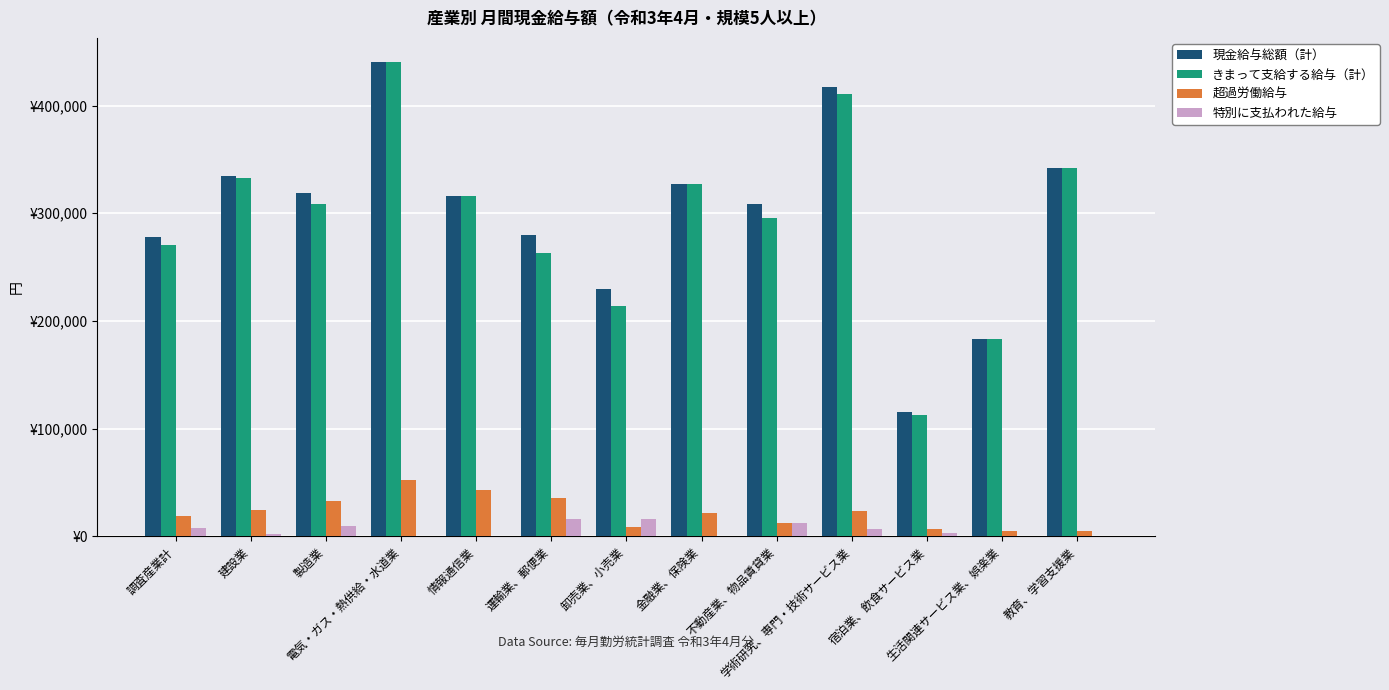

Reading left to right, what are all the values shown in this chart?

現金給与総額（計）: 調査産業計=278342	建設業=334397	製造業=318687	電気・ガス・熱供給・水道業=440724	情報通信業=316159	運輸業、郵便業=279588	卸売業、小売業=229899	金融業、保険業=326758	不動産業、物品賃貸業=308222	学術研究、専門・技術サービス業=417249	宿泊業、飲食サービス業=115304	生活関連サービス業、娯楽業=183706	教育、学習支援業=342179
きまって支給する給与（計）: 調査産業計=270305	建設業=332282	製造業=308804	電気・ガス・熱供給・水道業=440724	情報通信業=315693	運輸業、郵便業=263030	卸売業、小売業=214095	金融業、保険業=326758	不動産業、物品賃貸業=295976	学術研究、専門・技術サービス業=410667	宿泊業、飲食サービス業=112524	生活関連サービス業、娯楽業=183706	教育、学習支援業=341841
超過労働給与: 調査産業計=18954	建設業=24335	製造業=33049	電気・ガス・熱供給・水道業=52447	情報通信業=43339	運輸業、郵便業=35770	卸売業、小売業=9036	金融業、保険業=22084	不動産業、物品賃貸業=12070	学術研究、専門・技術サービス業=23227	宿泊業、飲食サービス業=6571	生活関連サービス業、娯楽業=4875	教育、学習支援業=4967
特別に支払われた給与: 調査産業計=8037	建設業=2115	製造業=9883	電気・ガス・熱供給・水道業=0	情報通信業=466	運輸業、郵便業=16558	卸売業、小売業=15804	金融業、保険業=0	不動産業、物品賃貸業=12246	学術研究、専門・技術サービス業=6582	宿泊業、飲食サービス業=2780	生活関連サービス業、娯楽業=0	教育、学習支援業=338